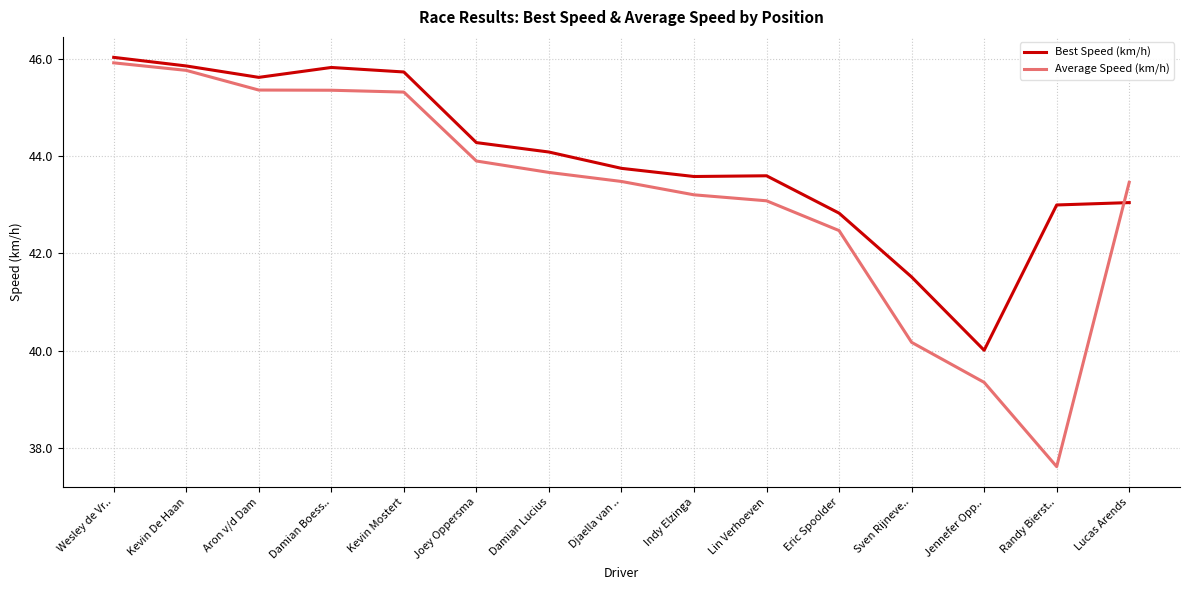

List the series in order of their peak value, highest first.

Best Speed (km/h), Average Speed (km/h)